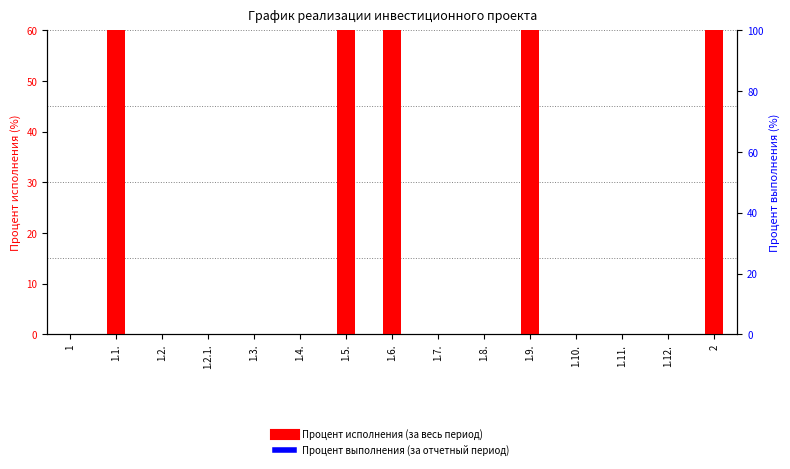

The Процент исполнения (за весь период) series shows -46 at 1.2.. True or false?

False